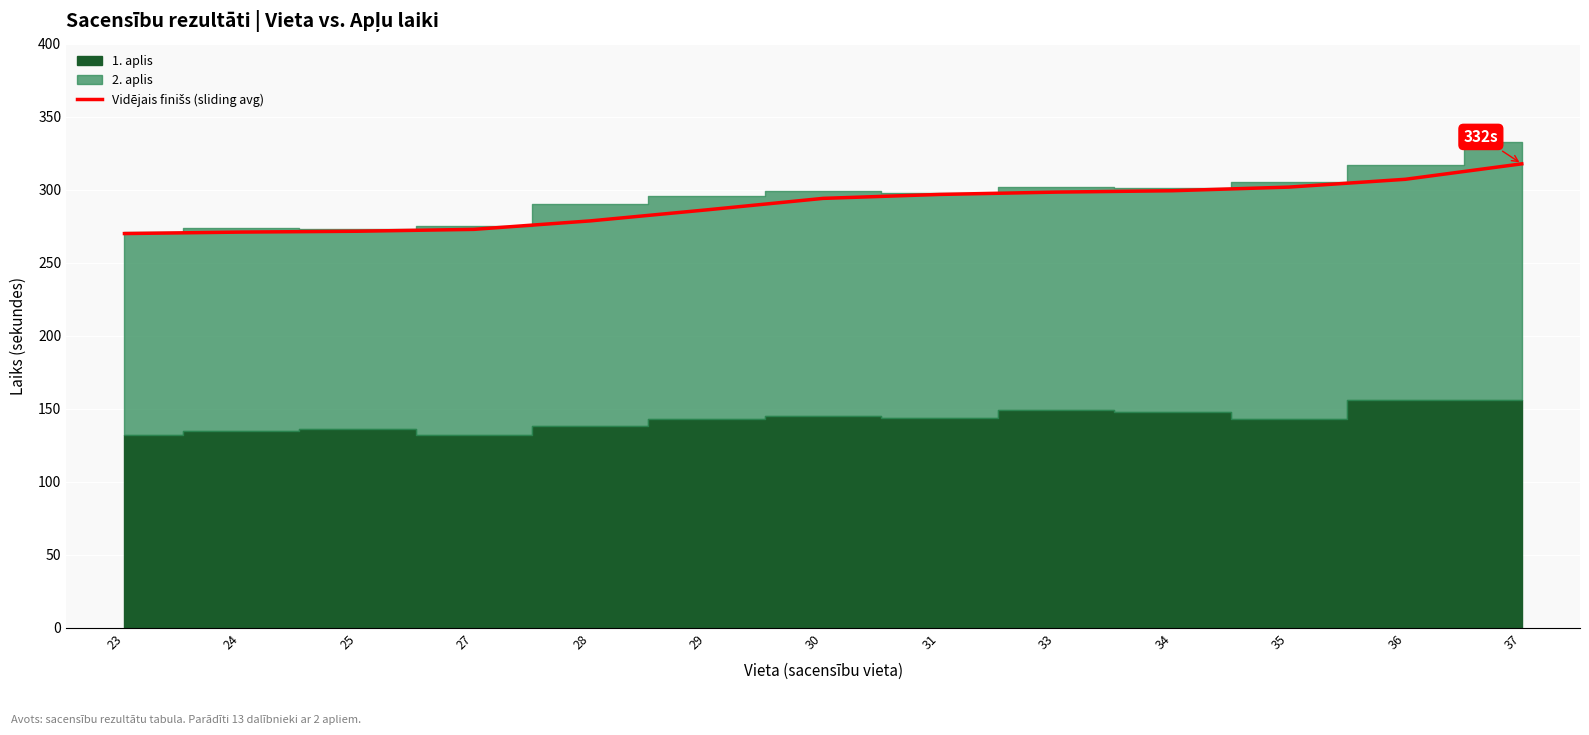

What is the maximum value shown in the chart?

317.7